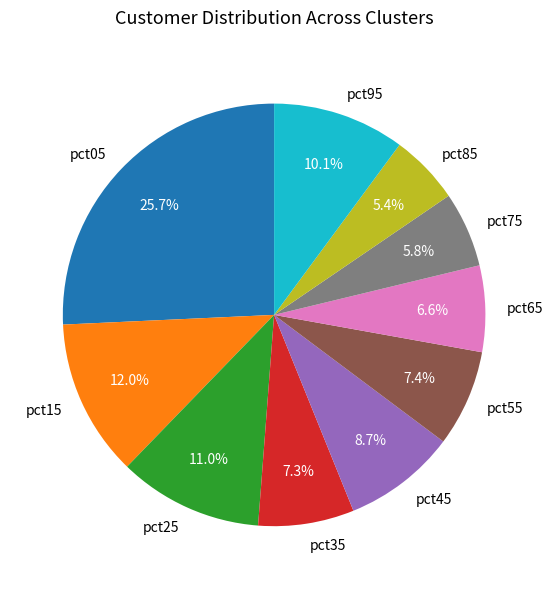

Does pct15 account for over 50% of the chart?

No